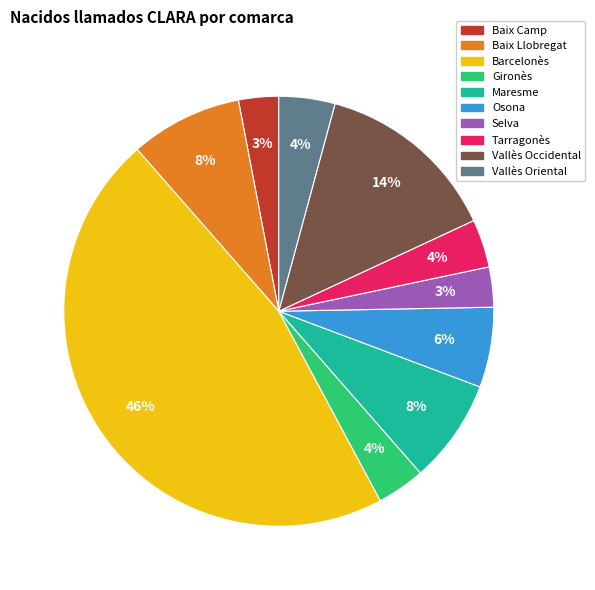

Is there any slice that represents more than half of the pie?

No